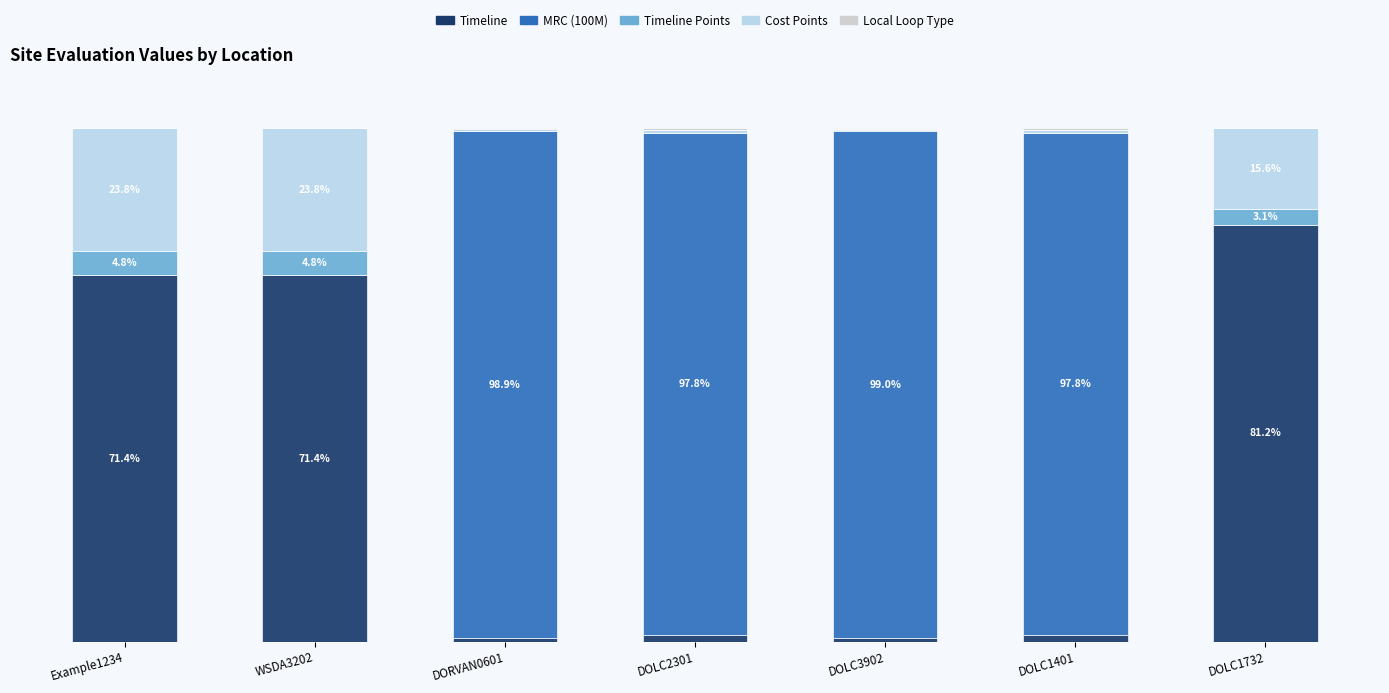

Are the bars grouped side by side (vs. stacked)?

No